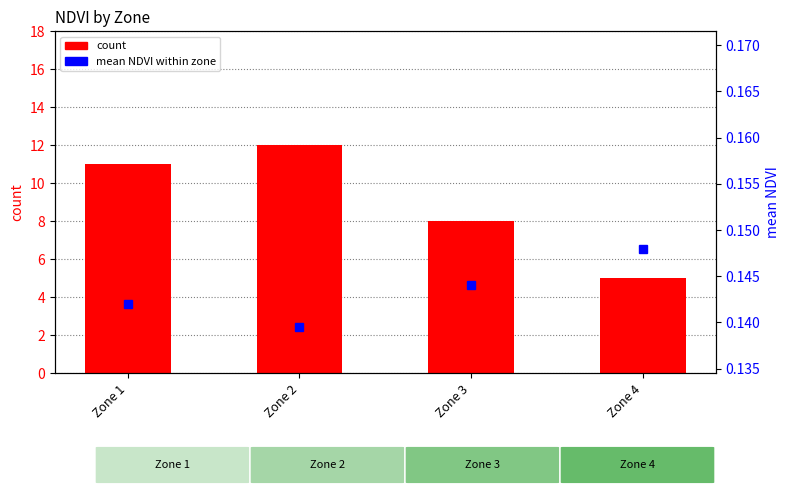

What are all the series names shown in the legend?

count, mean NDVI